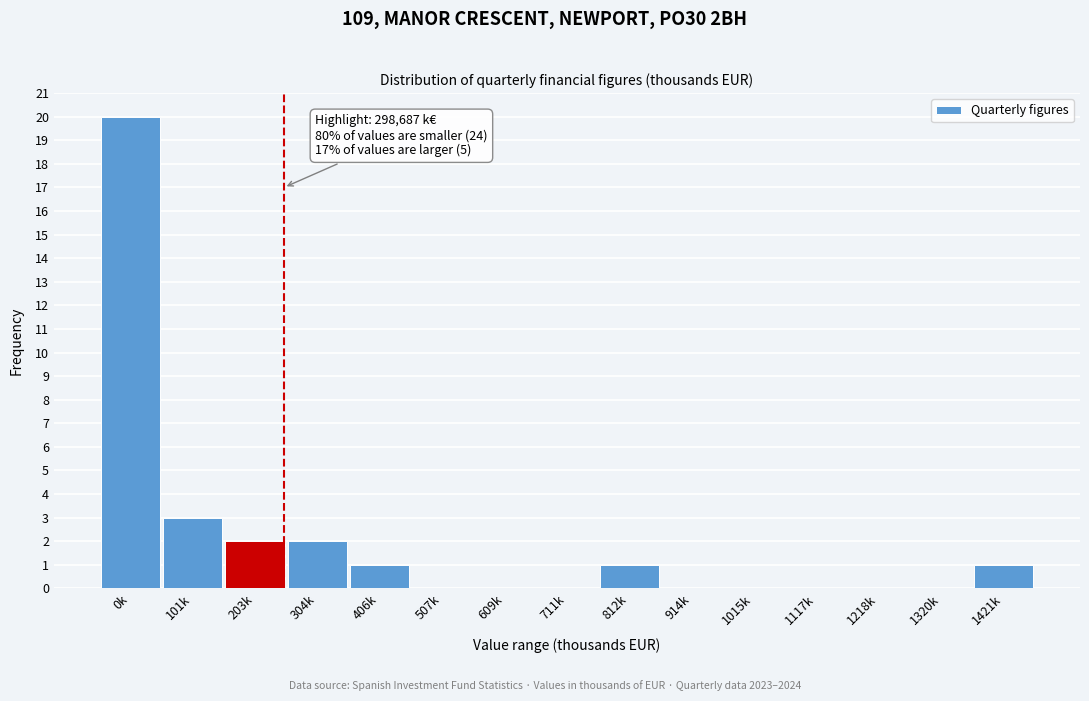

Reading right to left, list all the values displayed in this chart.

1421k=1	1320k=0	1218k=0	1117k=0	1015k=0	914k=0	812k=1	711k=0	609k=0	507k=0	406k=1	304k=2	203k=2	101k=3	0k=20